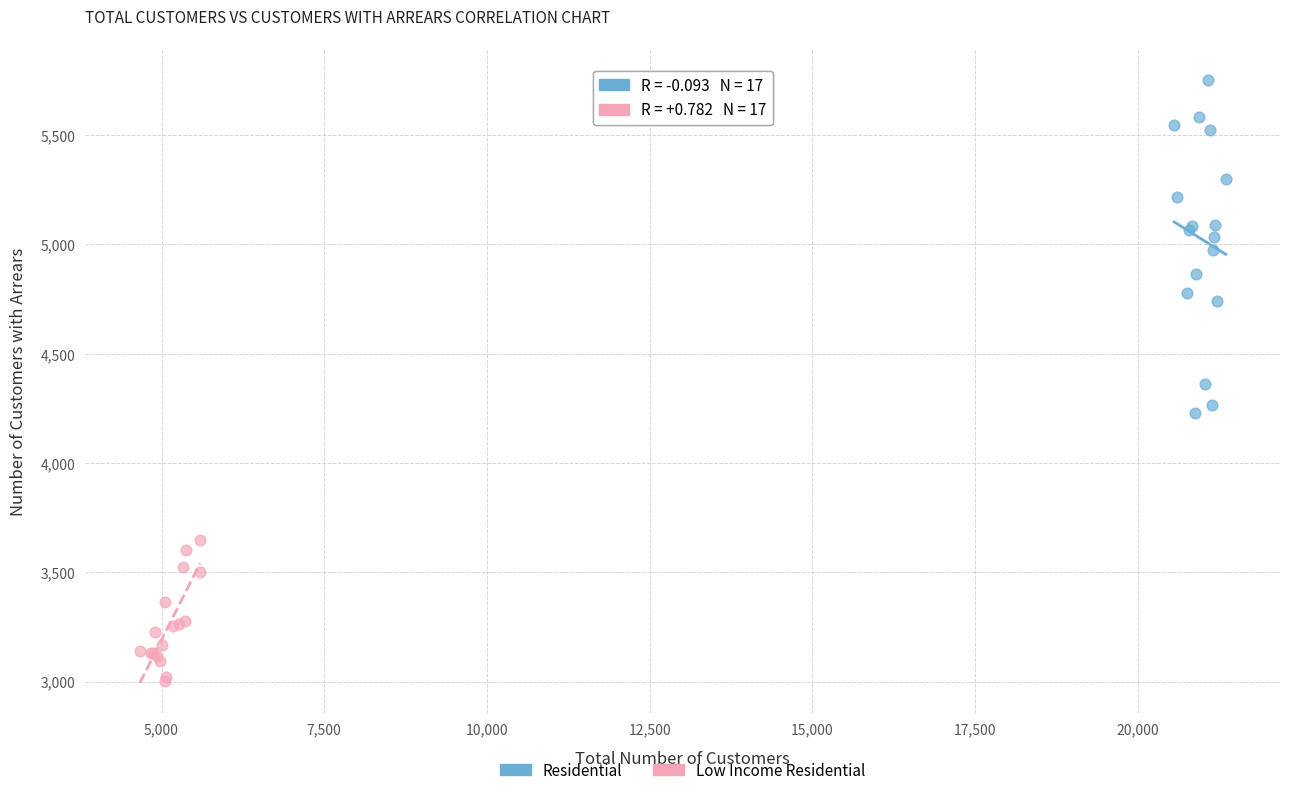

Which series reaches the maximum Y coordinate?

Residential